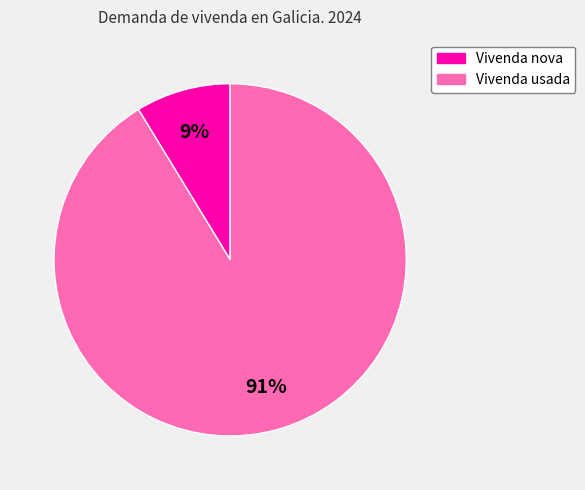

Which has a higher value, Vivenda usada or Vivenda nova?

Vivenda usada